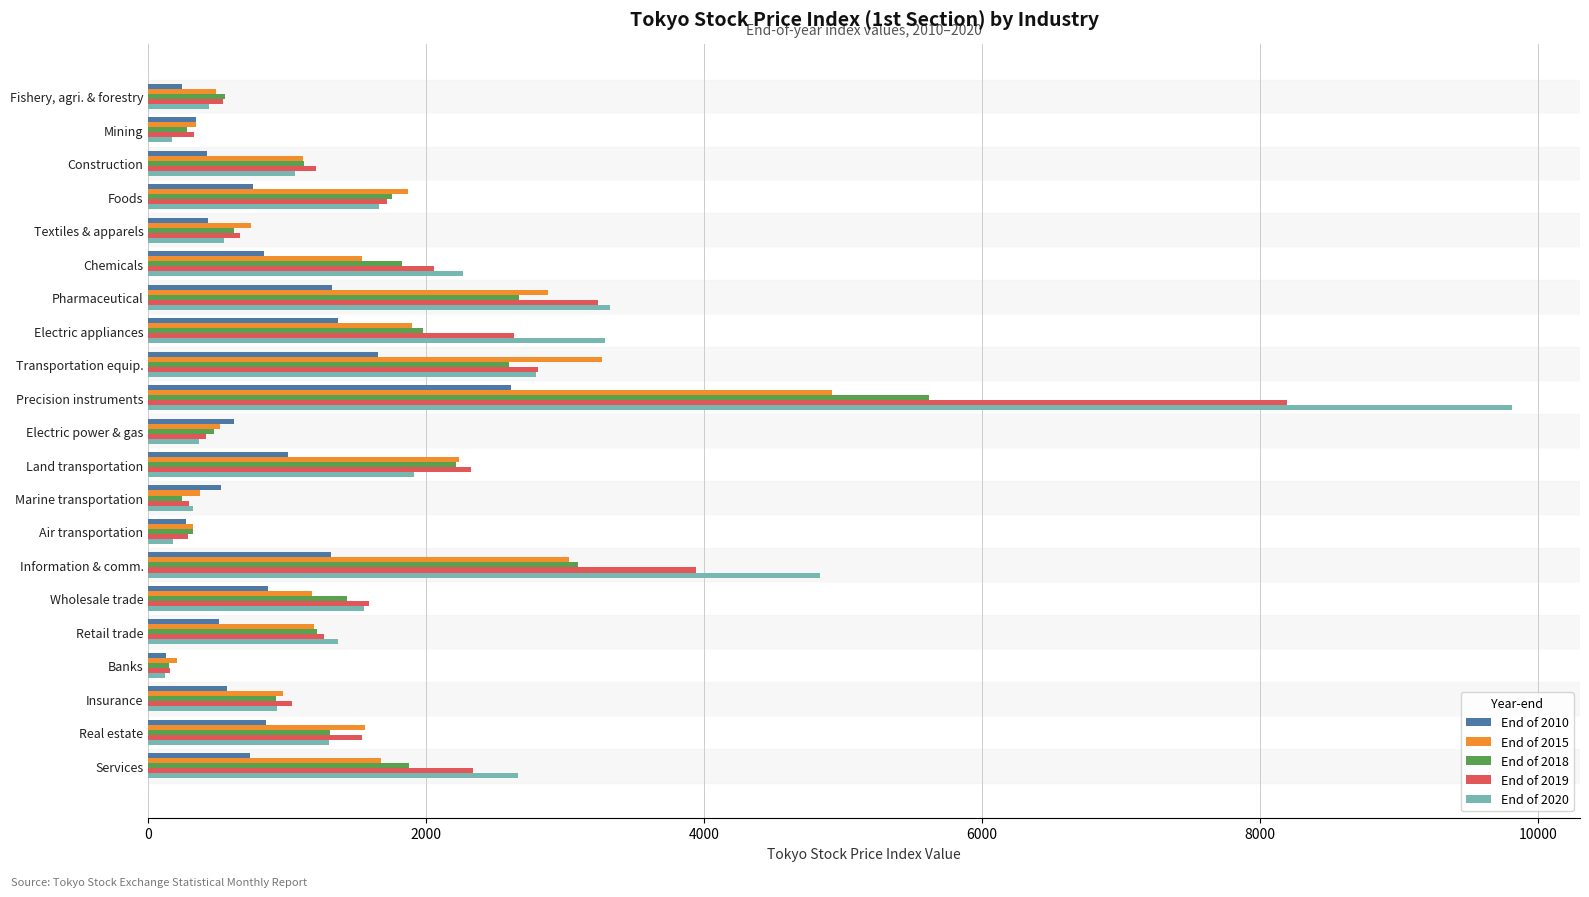

What is the difference between the maximum and minimum values in the End of 2018 series?

5471.3